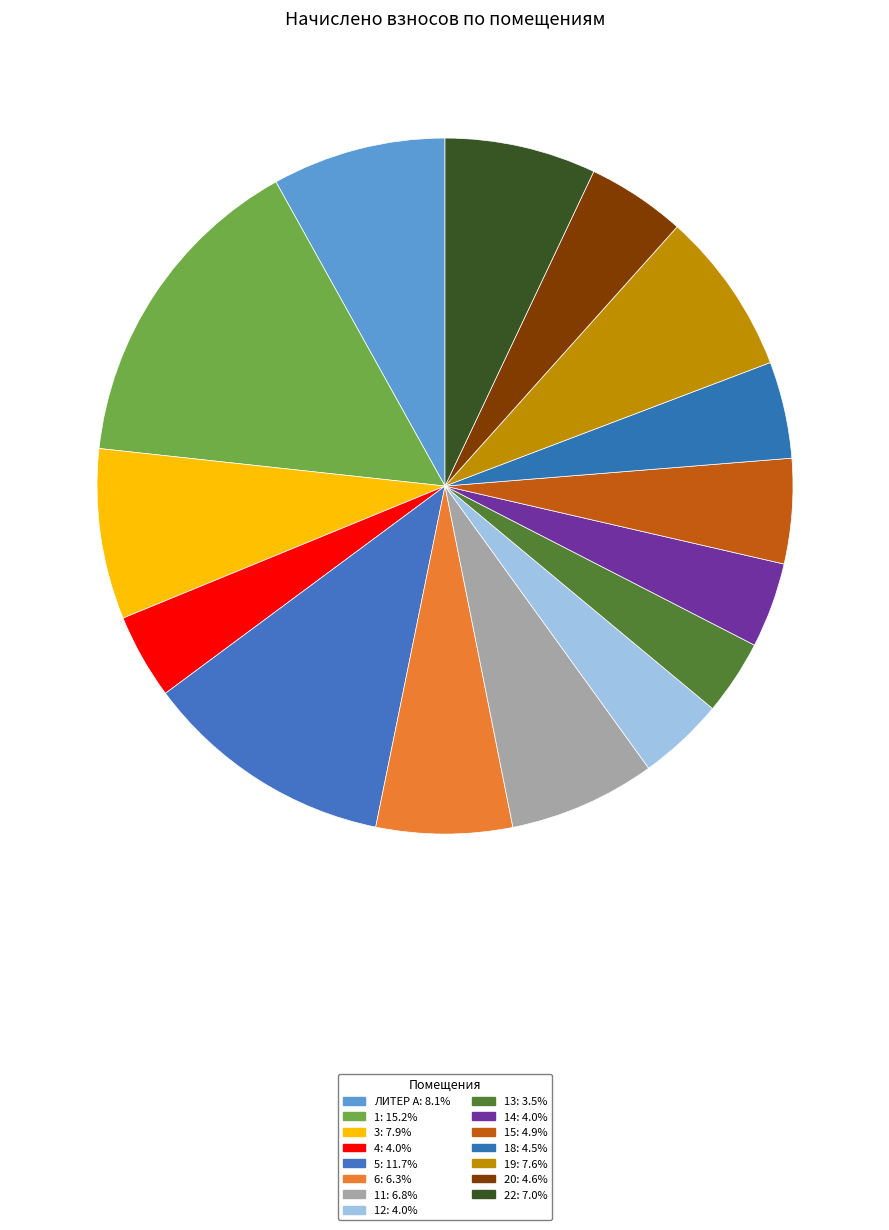

How many slices are in this pie chart?

15